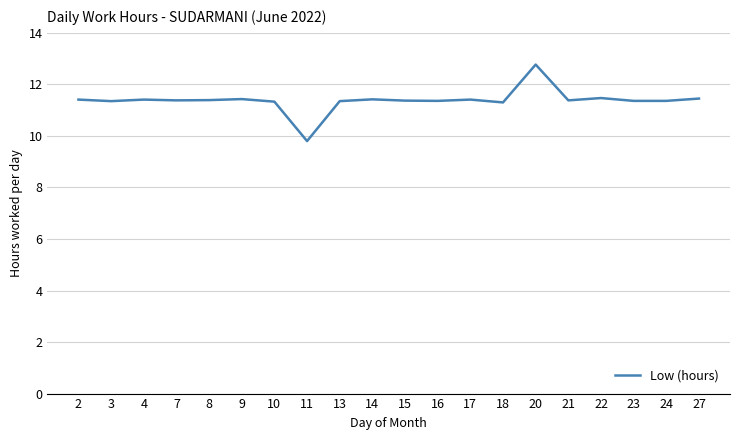

Which label corresponds to the largest value in the chart?

20